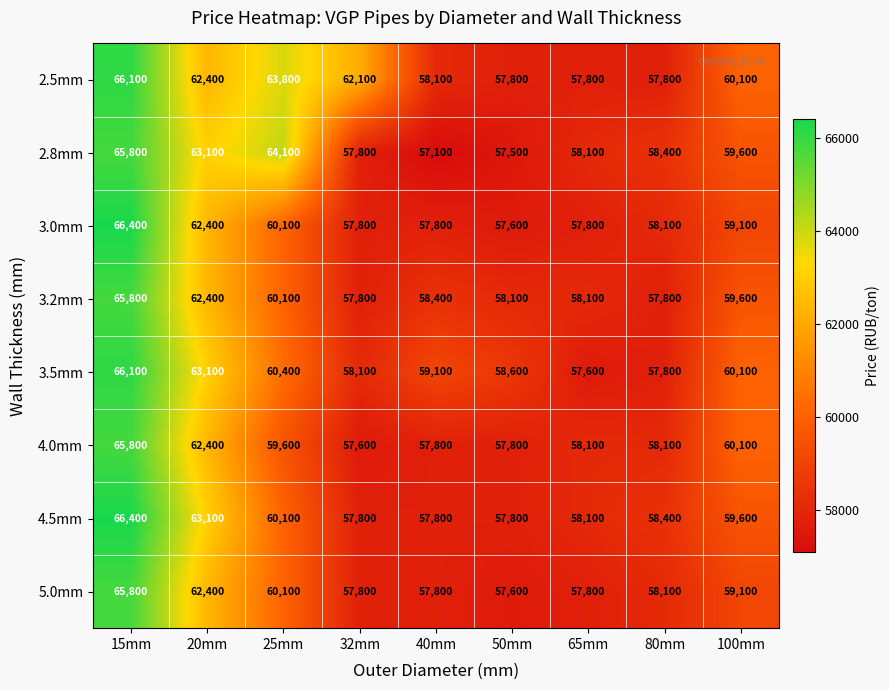

Is it true that 2.8mm equals 12107 at 80mm?

False